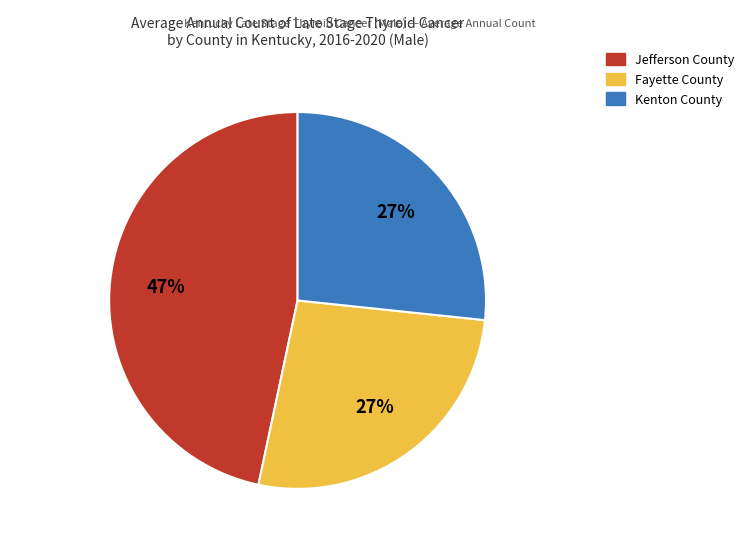

True or false: Fayette County accounts for 18% of the total.

False